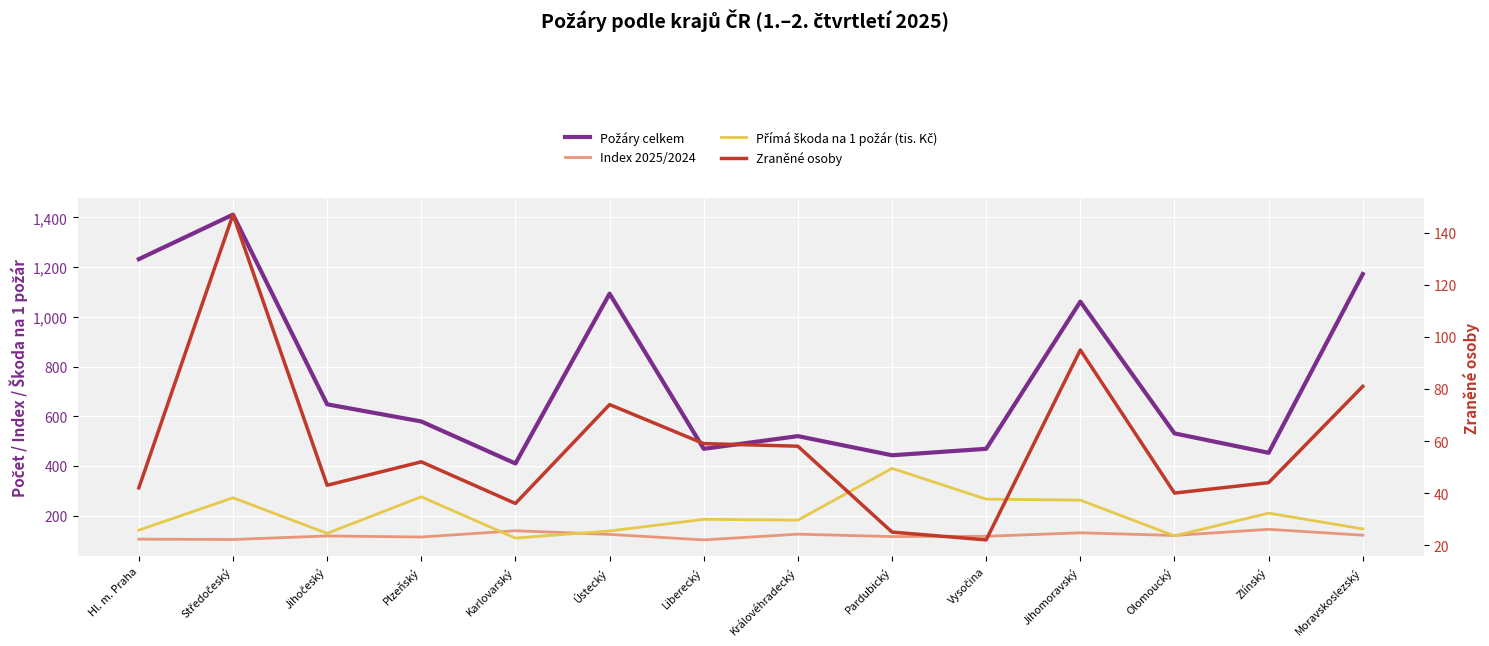

How many lines are shown in the chart?

4